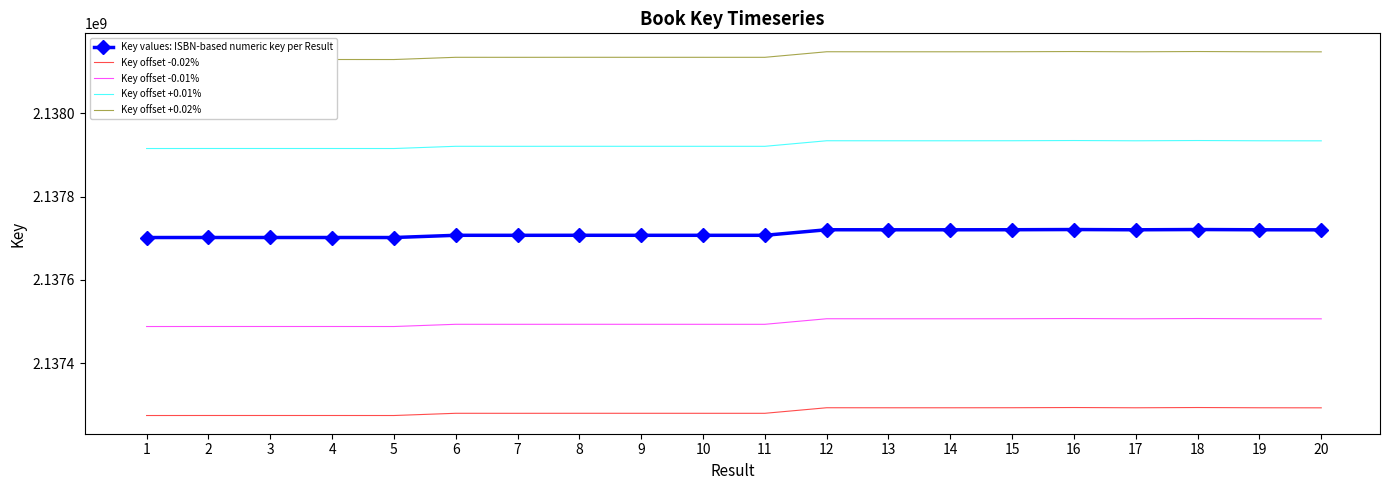

What is the difference between the Key values: ISBN-based numeric key per Result values at 10 and 9?

20.0